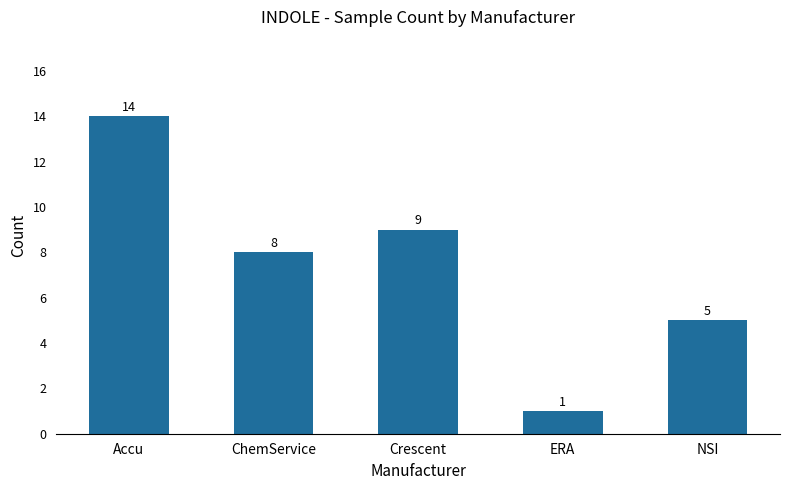

Does the chart contain any negative values?

No